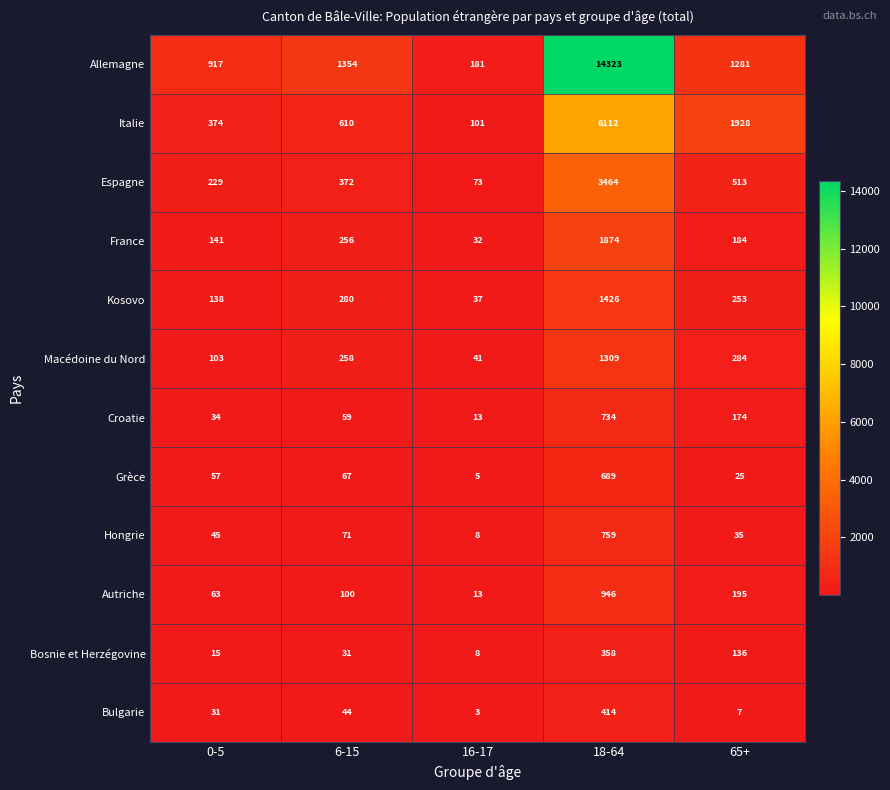

What is the difference between the highest and lowest values at 65+?

1921